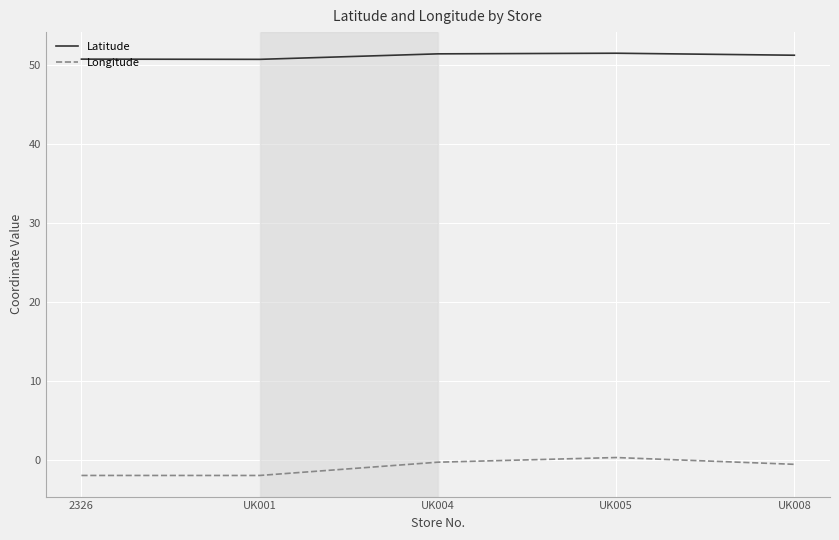

What position from the left is UK001?

2